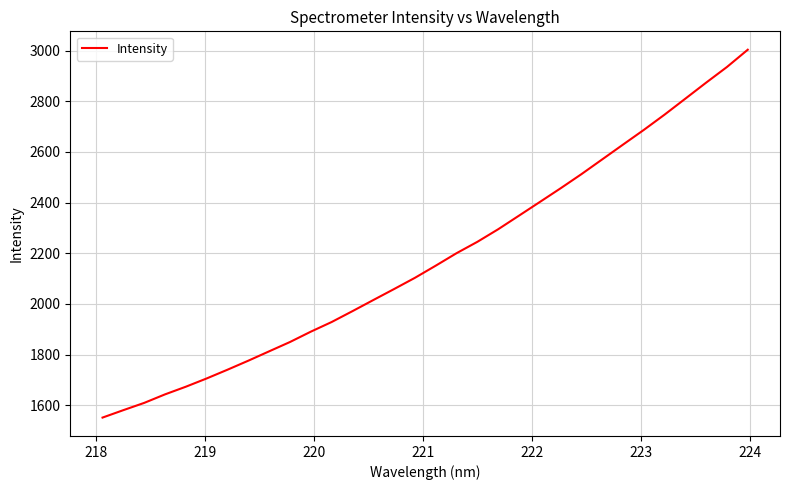

What is the maximum value shown in the chart?

3003.1